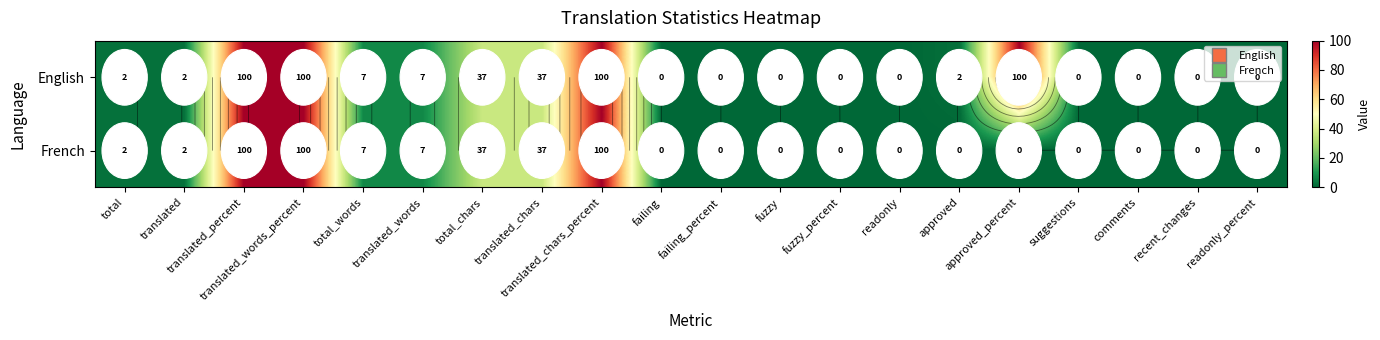

What is the difference between the second highest and minimum values in the French series?

100